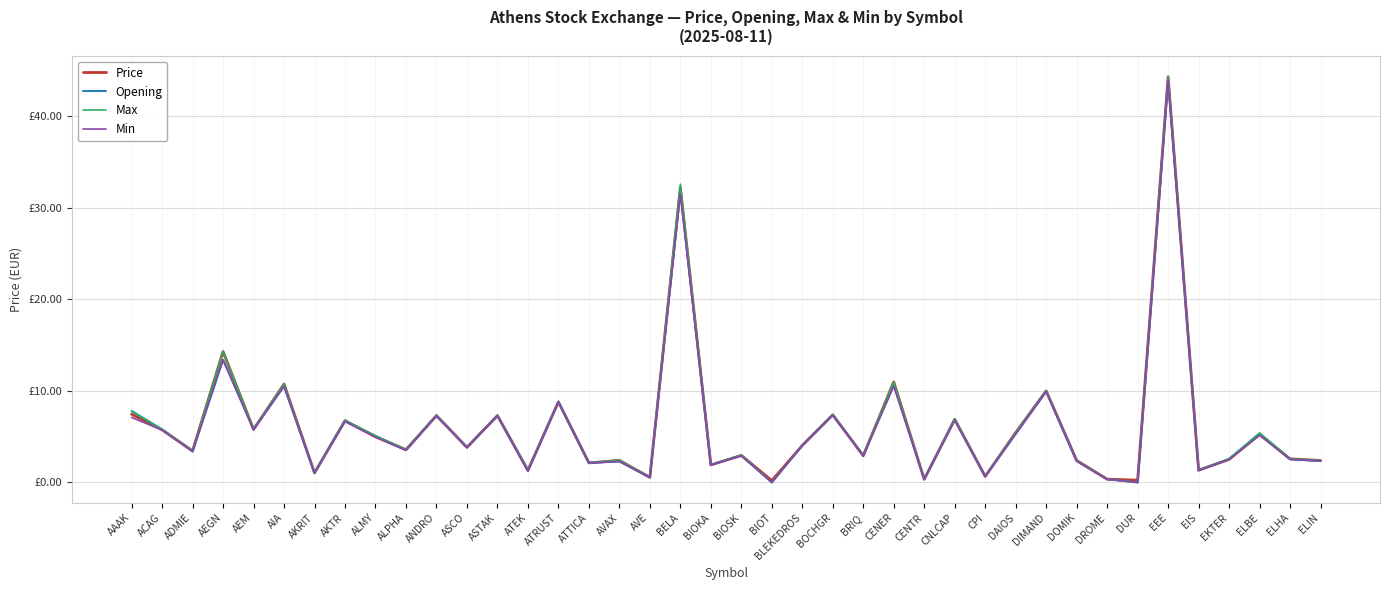

Does the chart display data point markers on the line(s)?

No